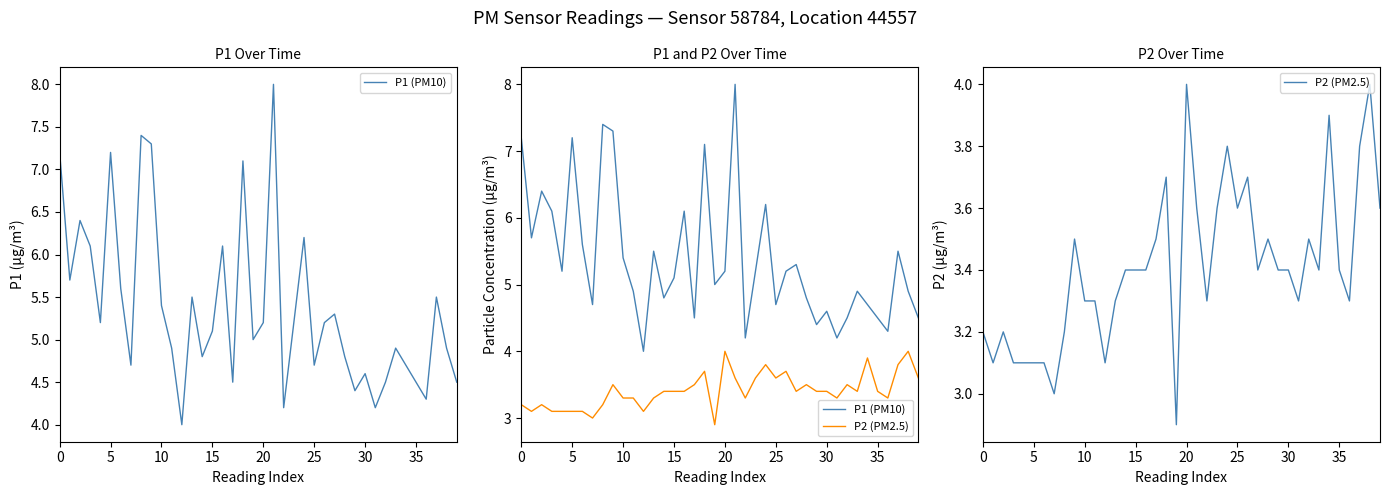

True or false: P1 (PM10) and P2 (PM2.5) intersect in this chart.

False